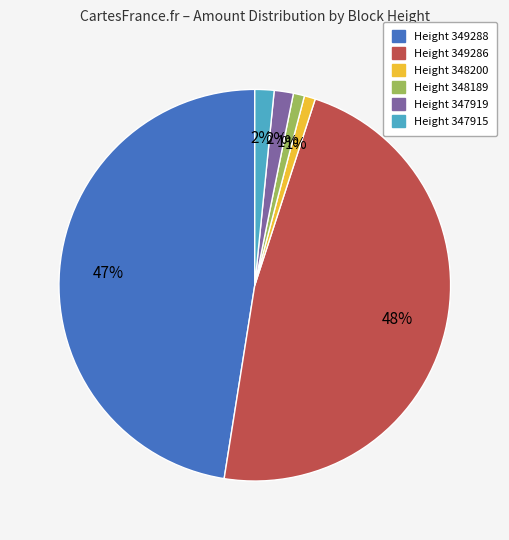

Count the number of slices in the pie.

6